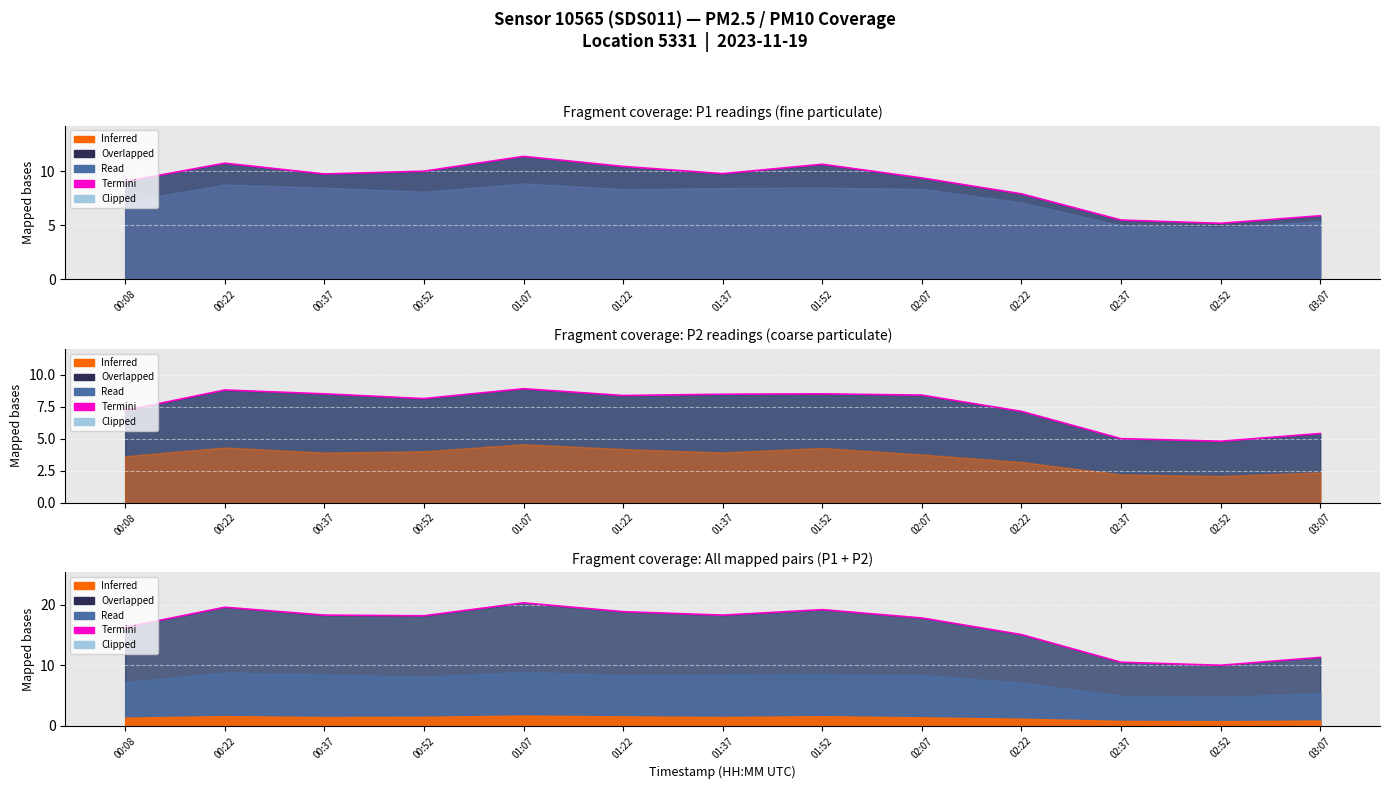

How many categories are shown in the chart?

13